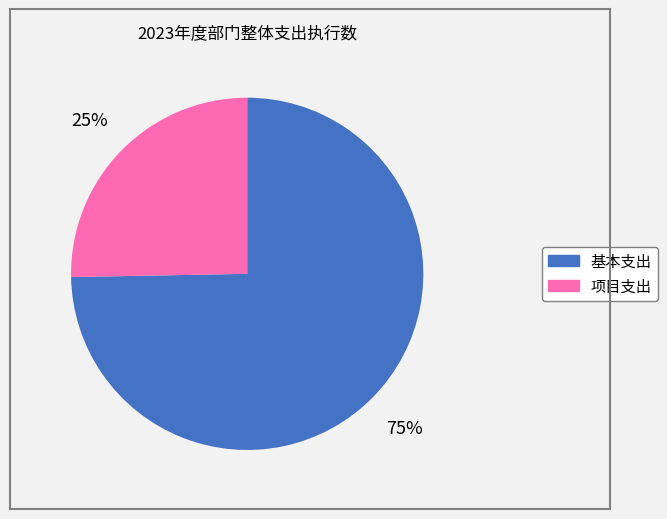

Is it true that 基本支出 is 75% of the pie?

True